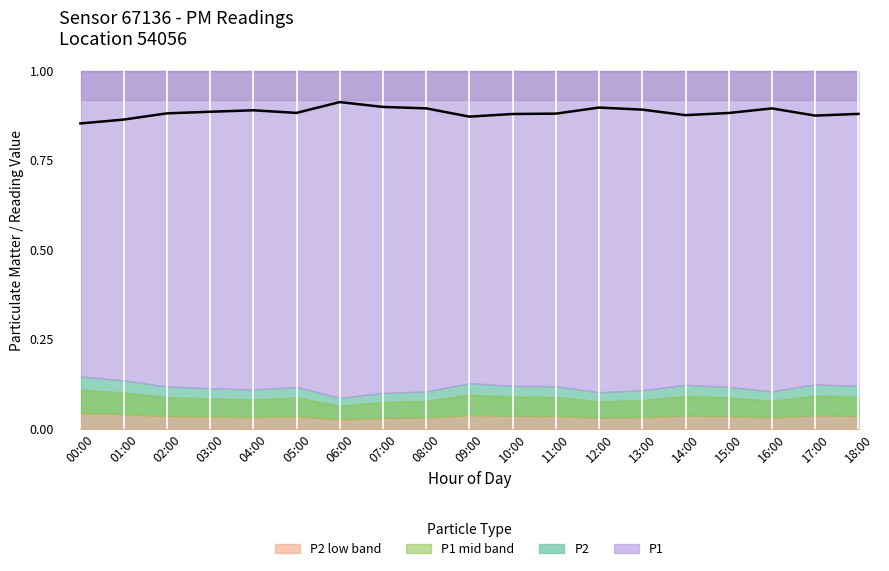

What is the value of the 4th point from the left?

0.9